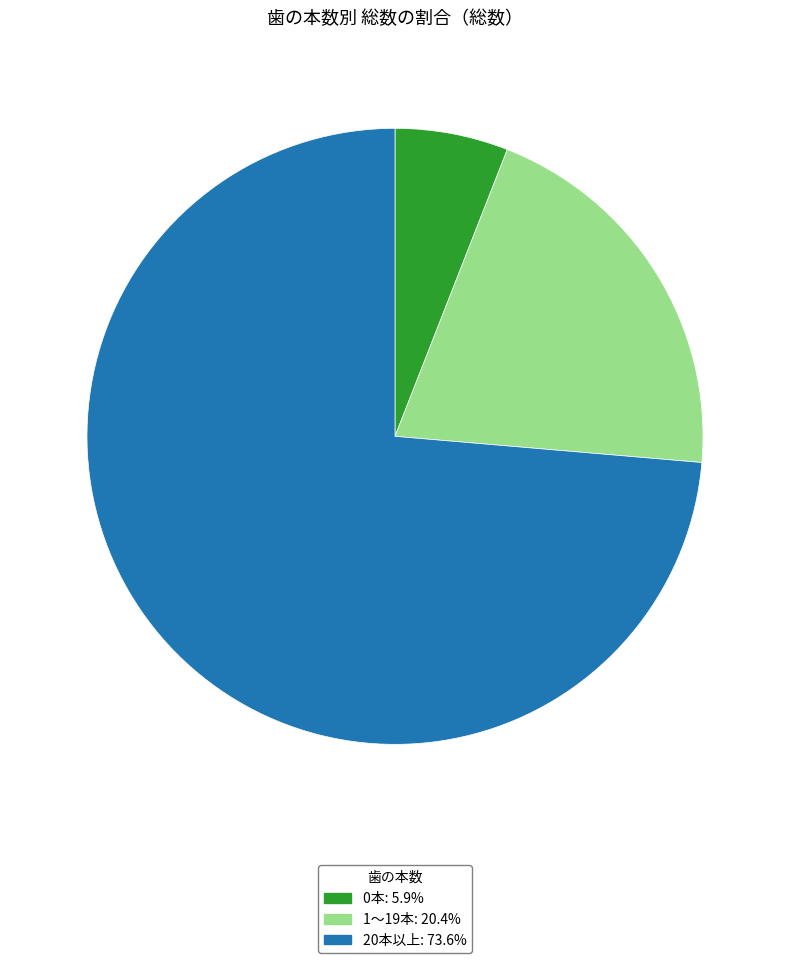

Combined, do 0本 and 20本以上 account for over 50%?

Yes